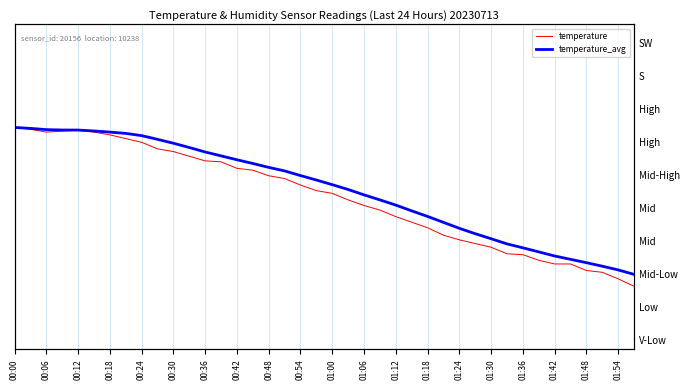

Count the number of data series in this chart.

2